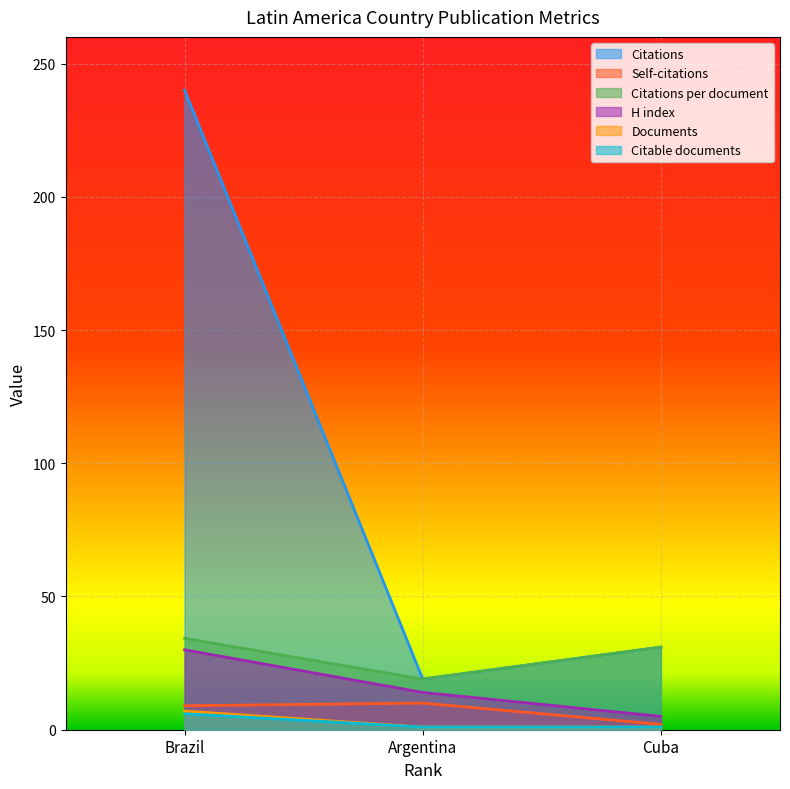

Where is Citable documents nearest to the value 3?

Argentina